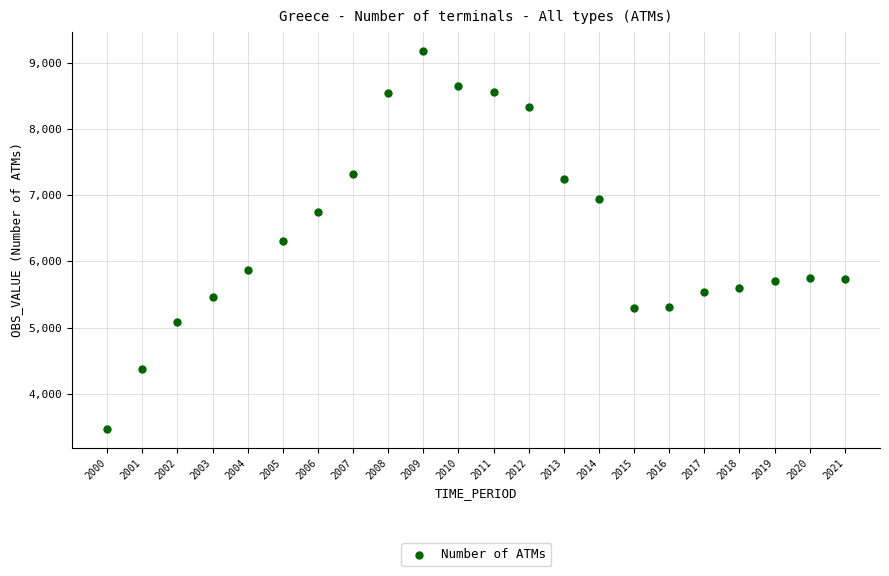

What is the range of Y values (max minus min)?

5704